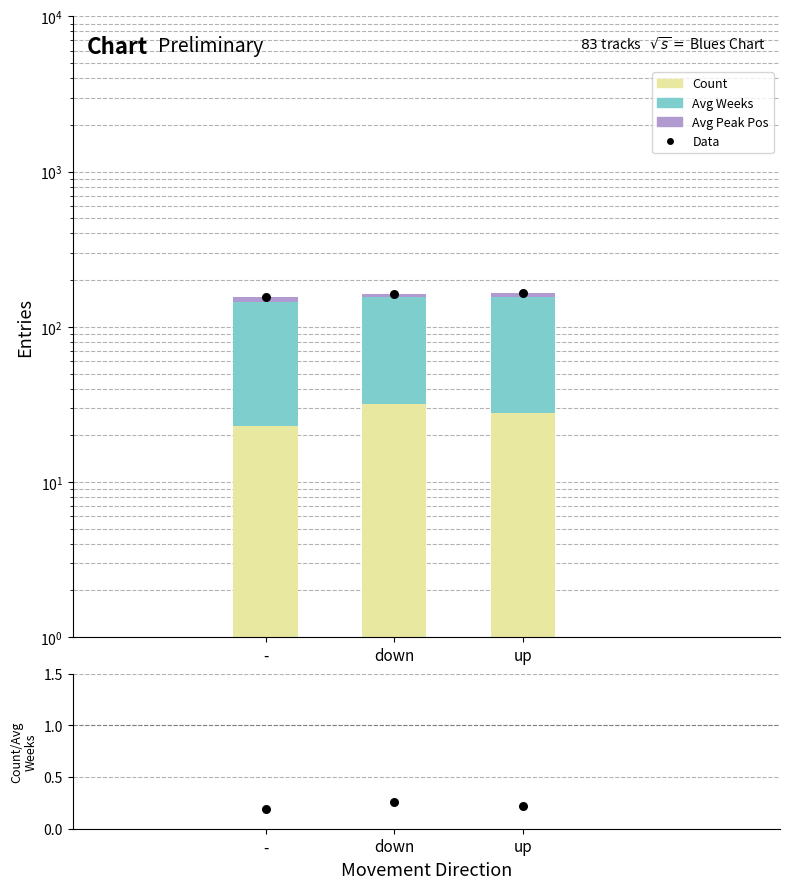

Which series has the widest spread of Y values?

Count